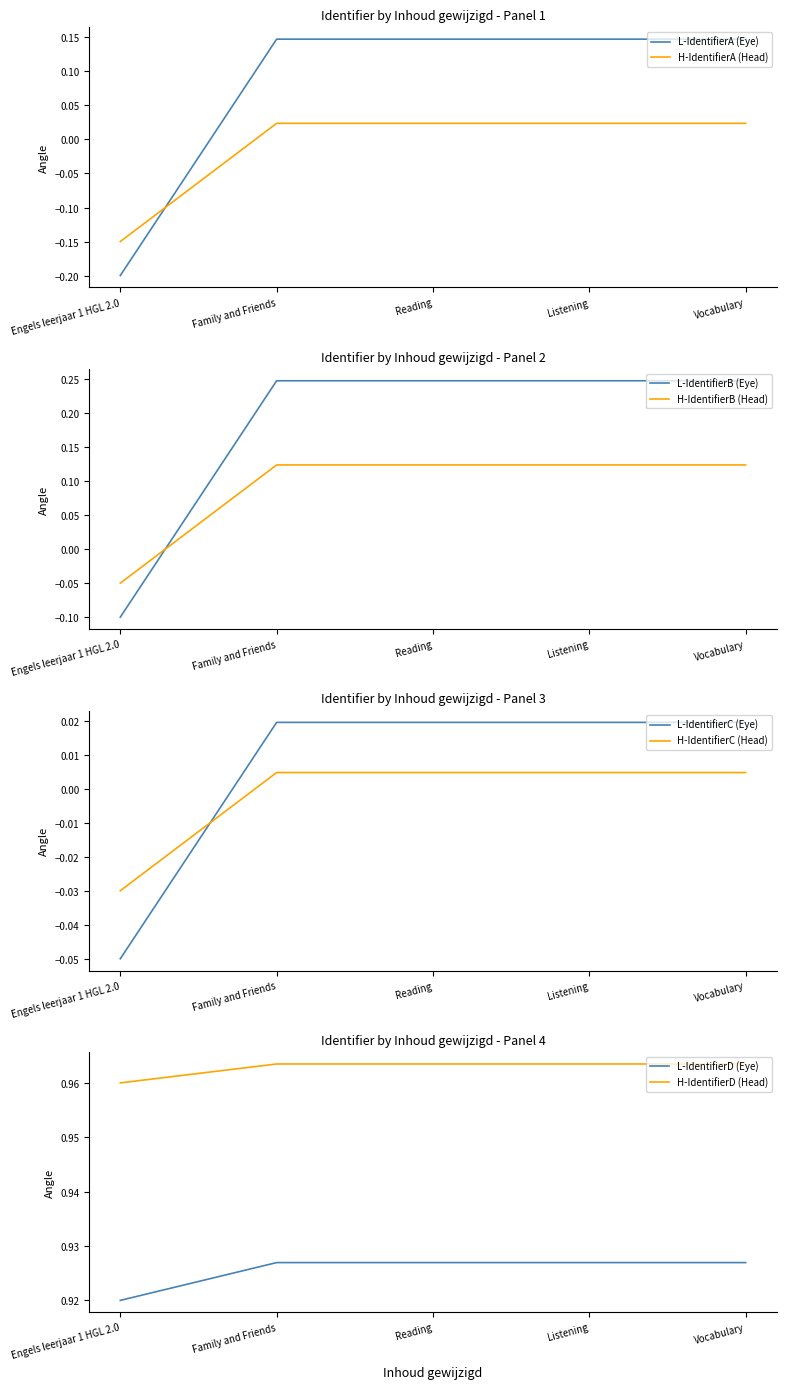

Is it true that L-IdentifierB (Eye) equals 0.4 at Reading?

False